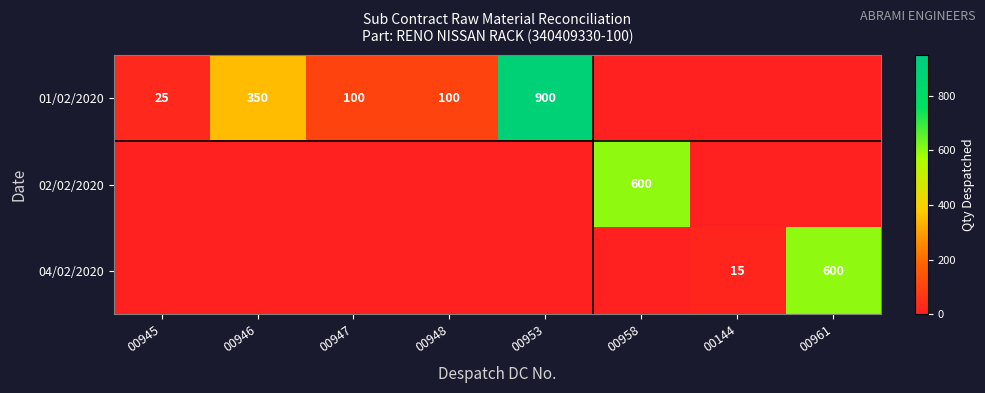

Is it true that 04/02/2020 equals 15 at 00144?

True